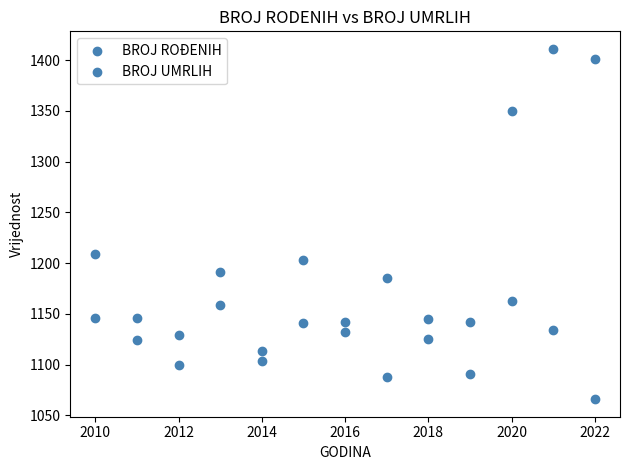

How many data points are displayed?

26